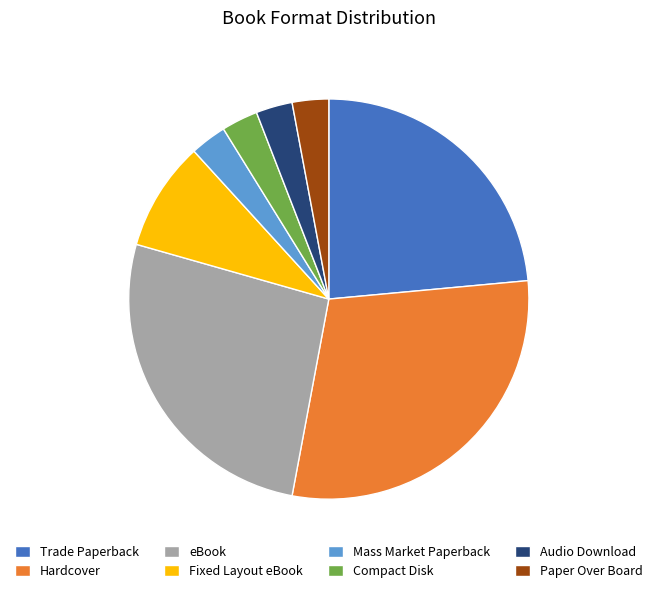

Count the number of slices in the pie.

8